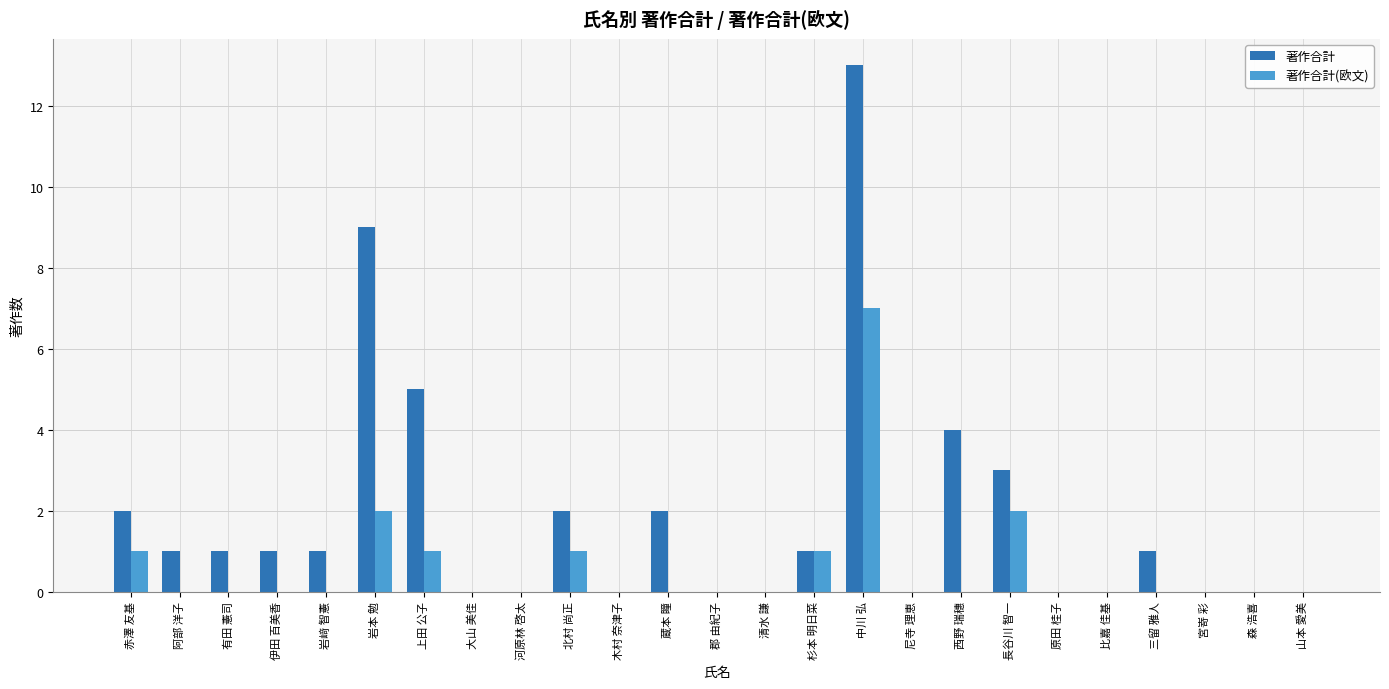

Count the number of categories in the chart.

25